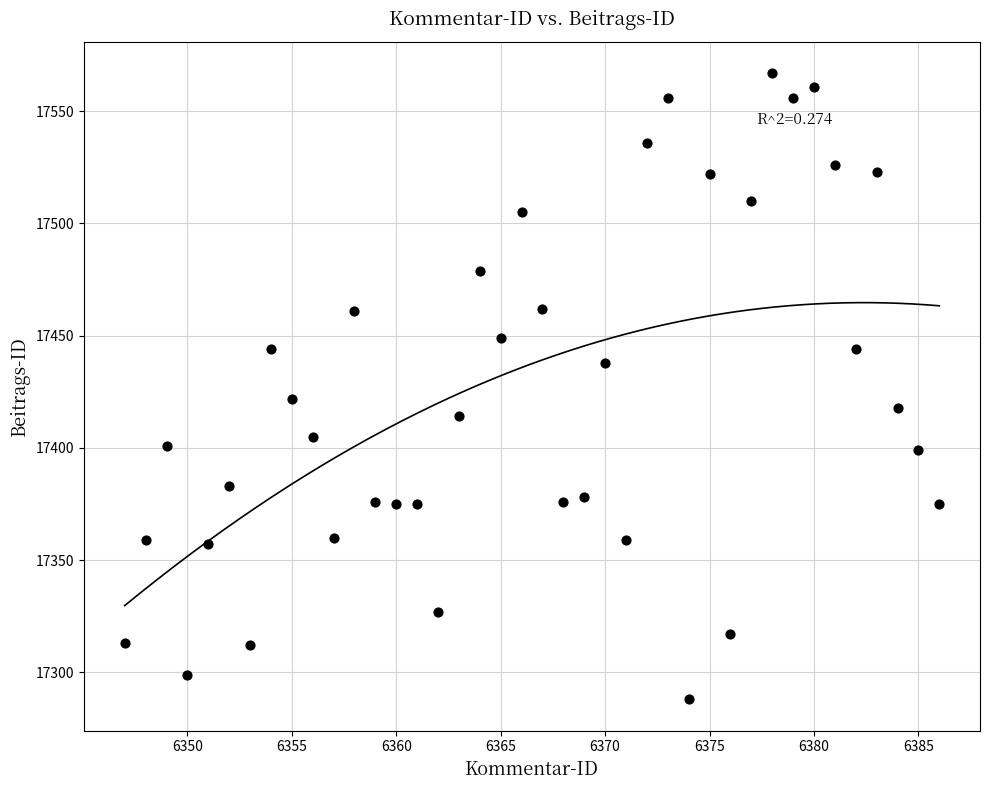

What is the range of Y values (max minus min)?

279